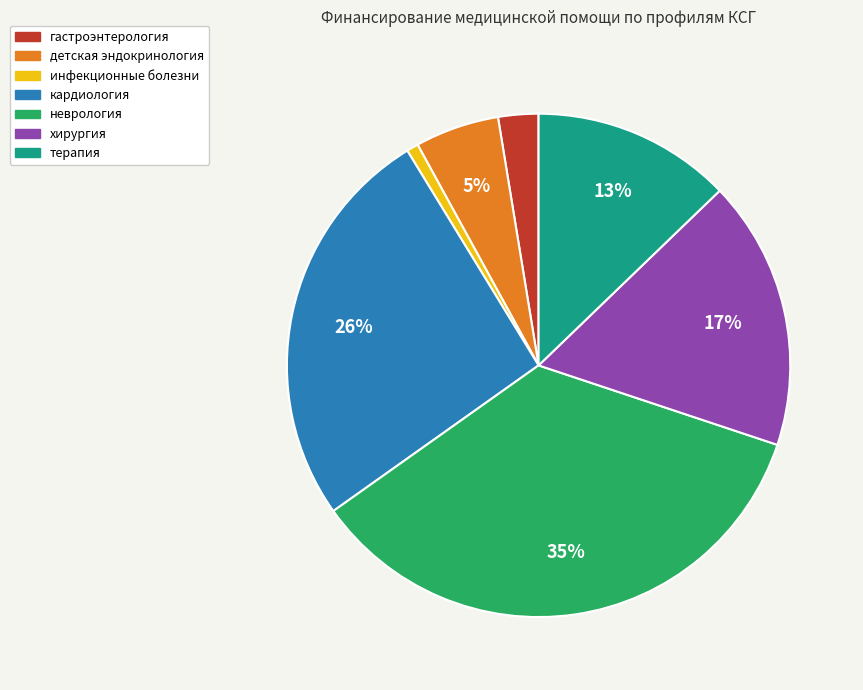

Rank the categories by value from lowest to highest.

инфекционные болезни, гастроэнтерология, детская эндокринология, терапия, хирургия, кардиология, неврология